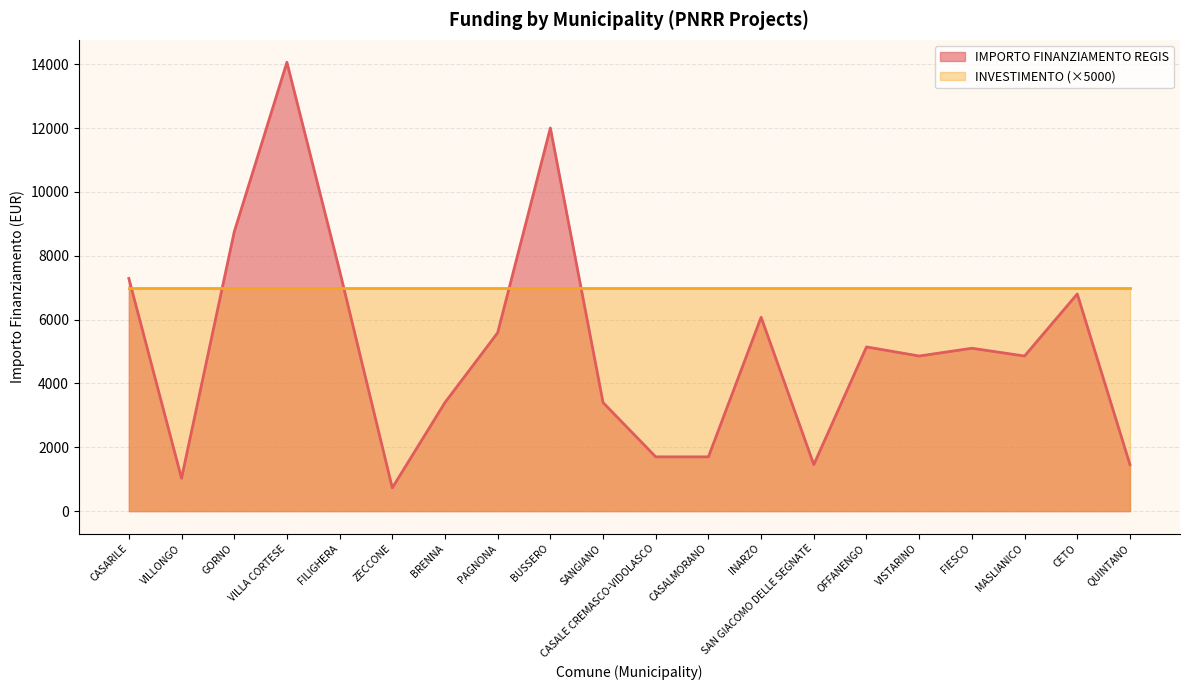

What is the smallest value displayed?

729